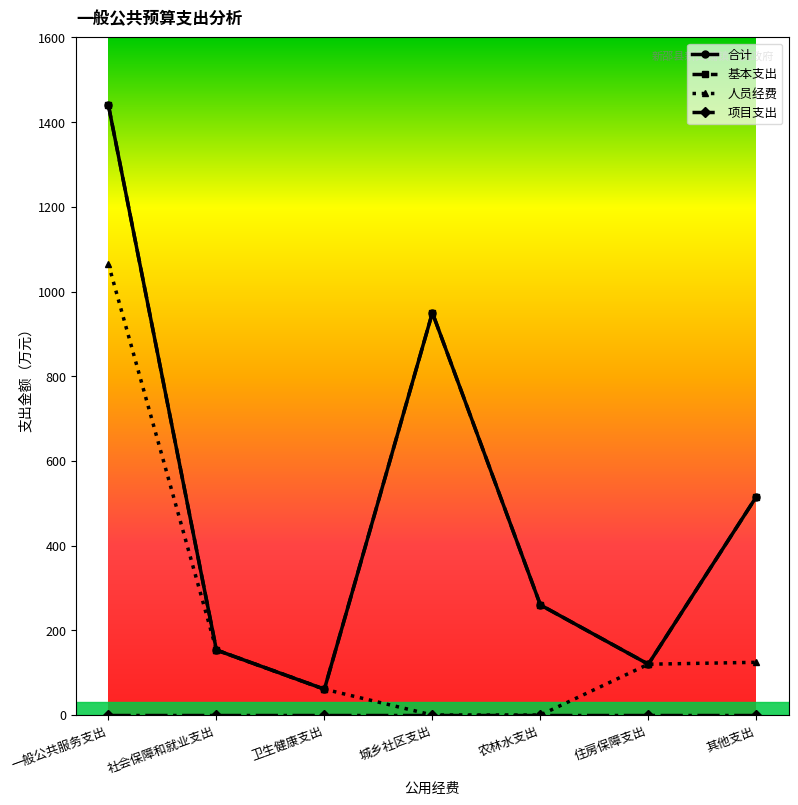

Does the chart have visible grid lines?

No